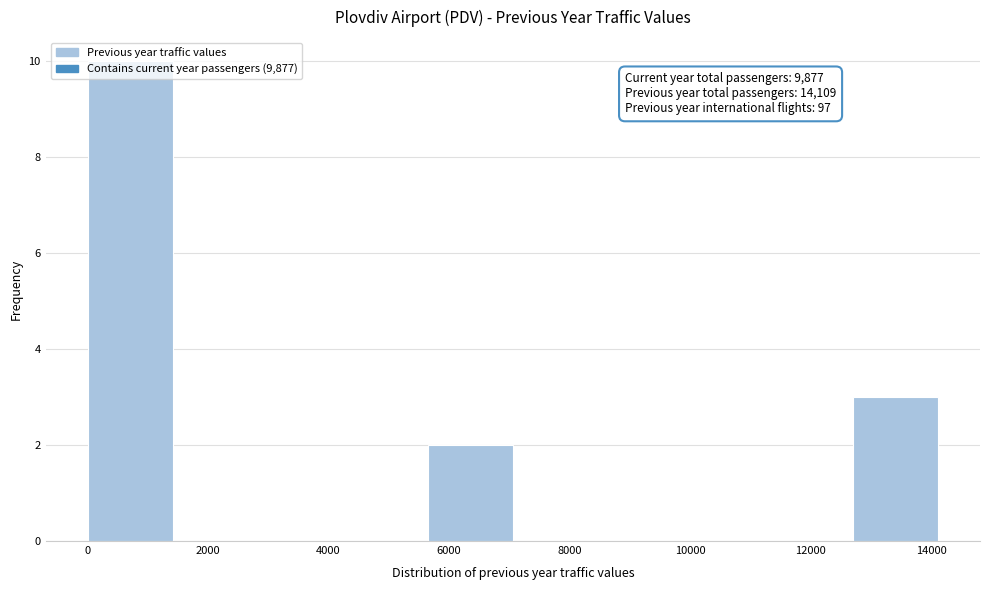

Which range on the x-axis has the tallest bar?

0 to 1400